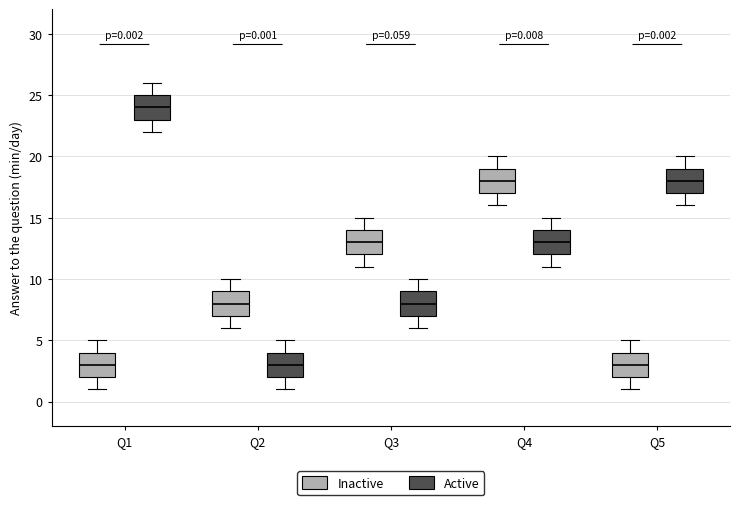

Which box has the highest median line?

Q1 (Active)